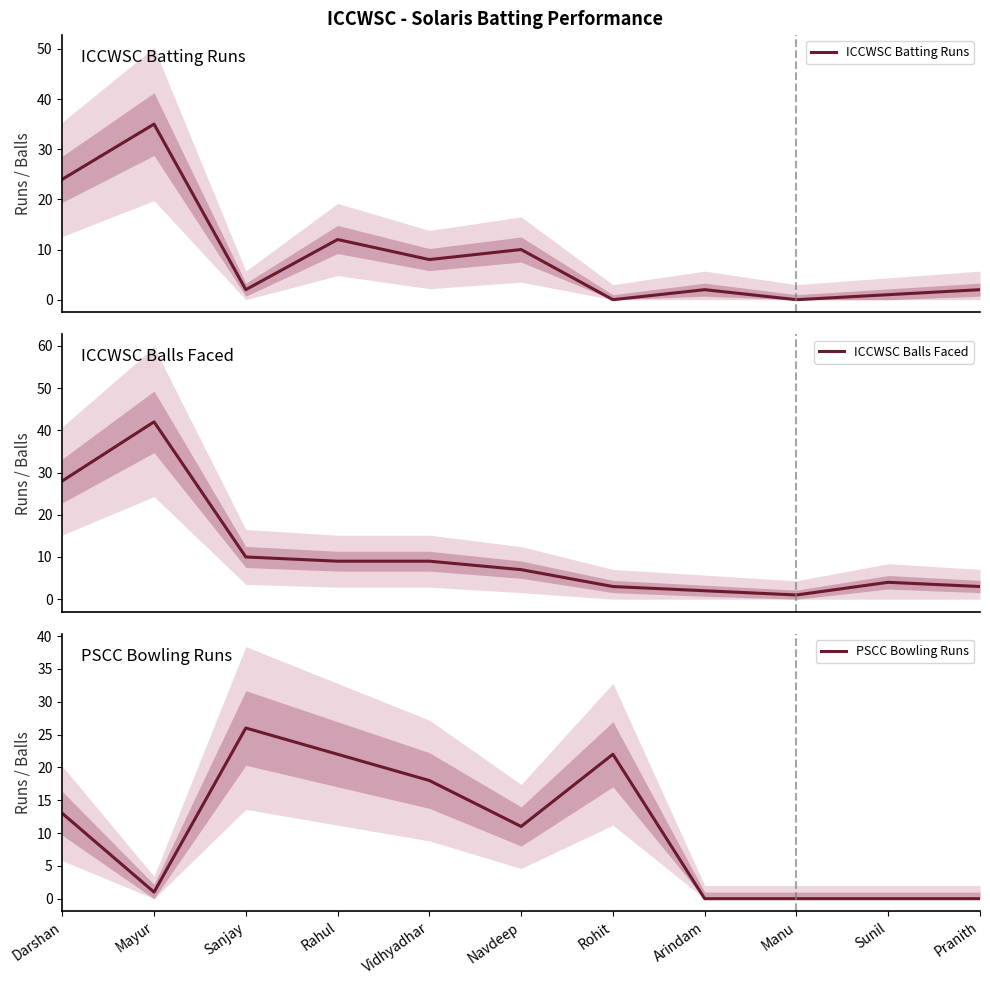

True or false: PSCC Bowling Runs and ICCWSC Batting Runs intersect in this chart.

True